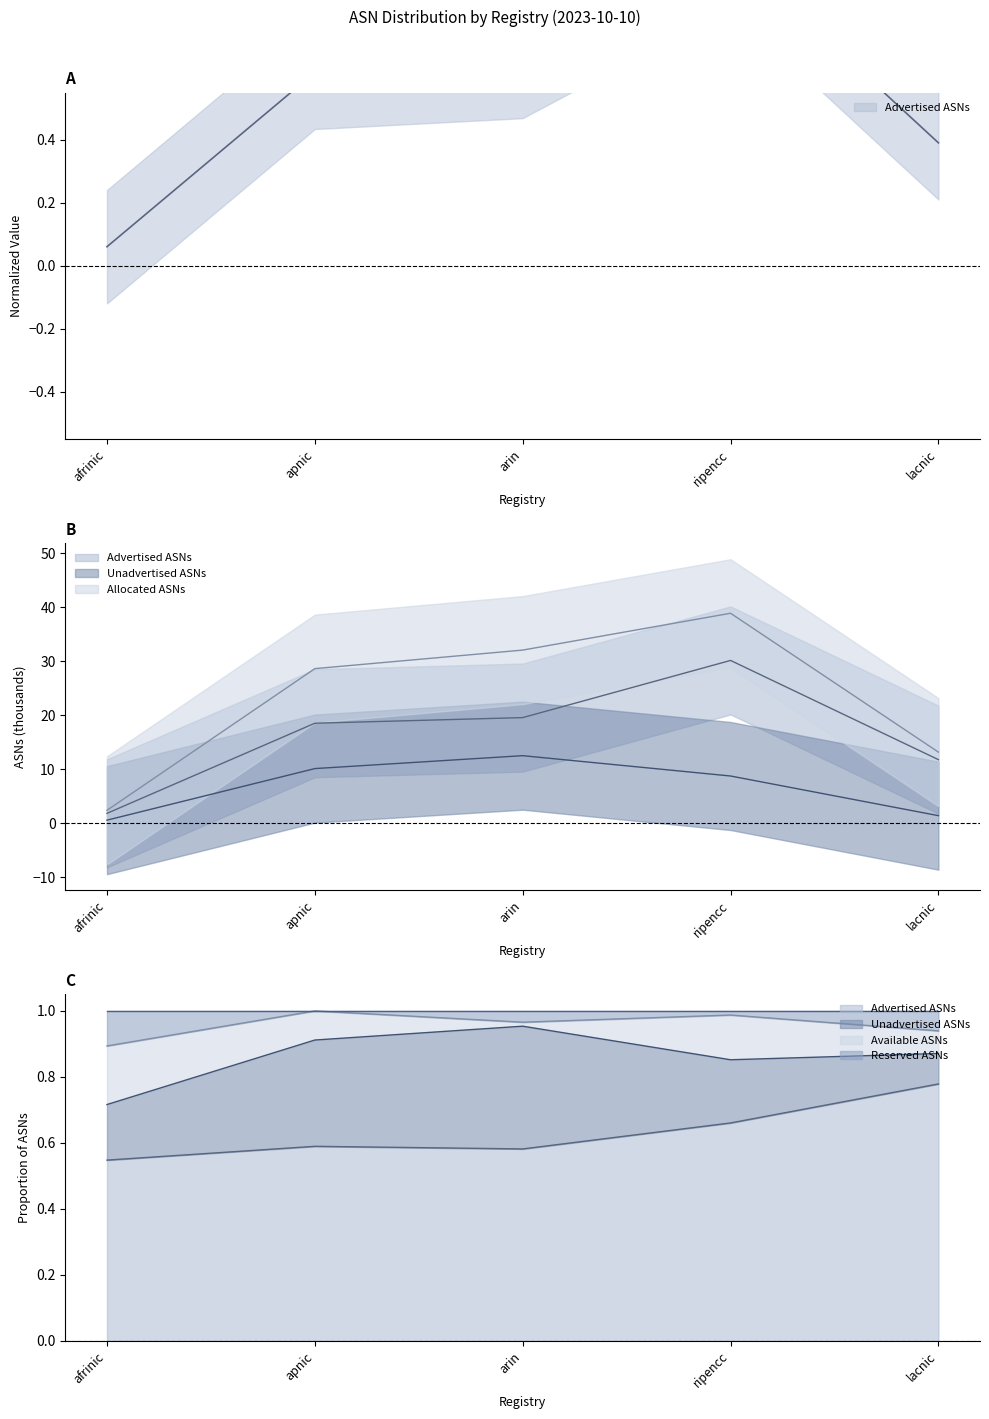

What is the label of the 3rd point from the right?

arin